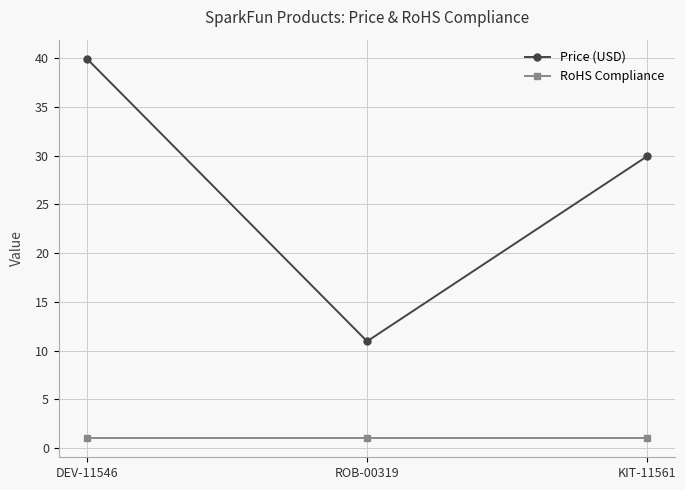

Which category has the highest value across all series?

DEV-11546